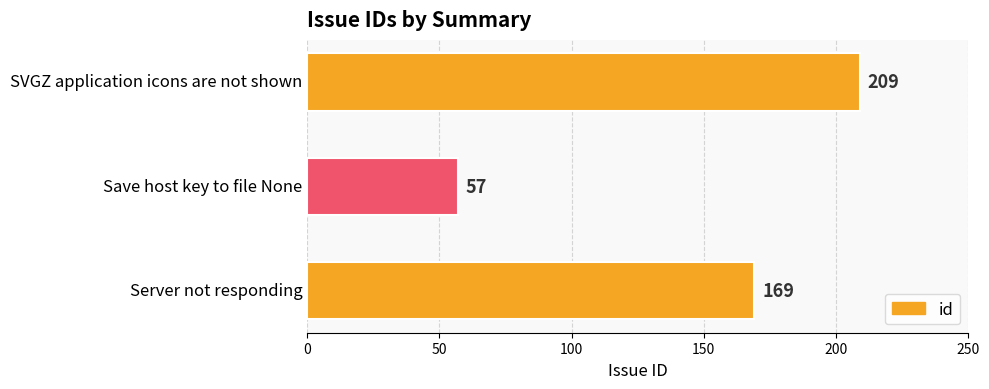

What is the difference between the values at SVGZ application icons are not shown and Server not responding?

40